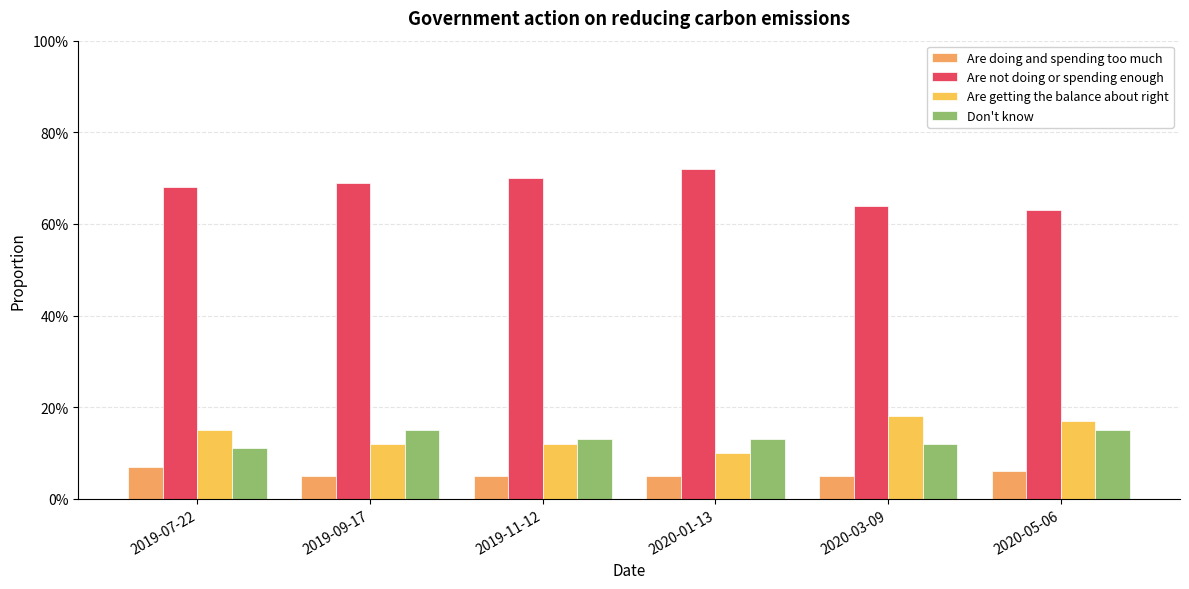

At which category does the chart reach its minimum across all series?

2019-09-17